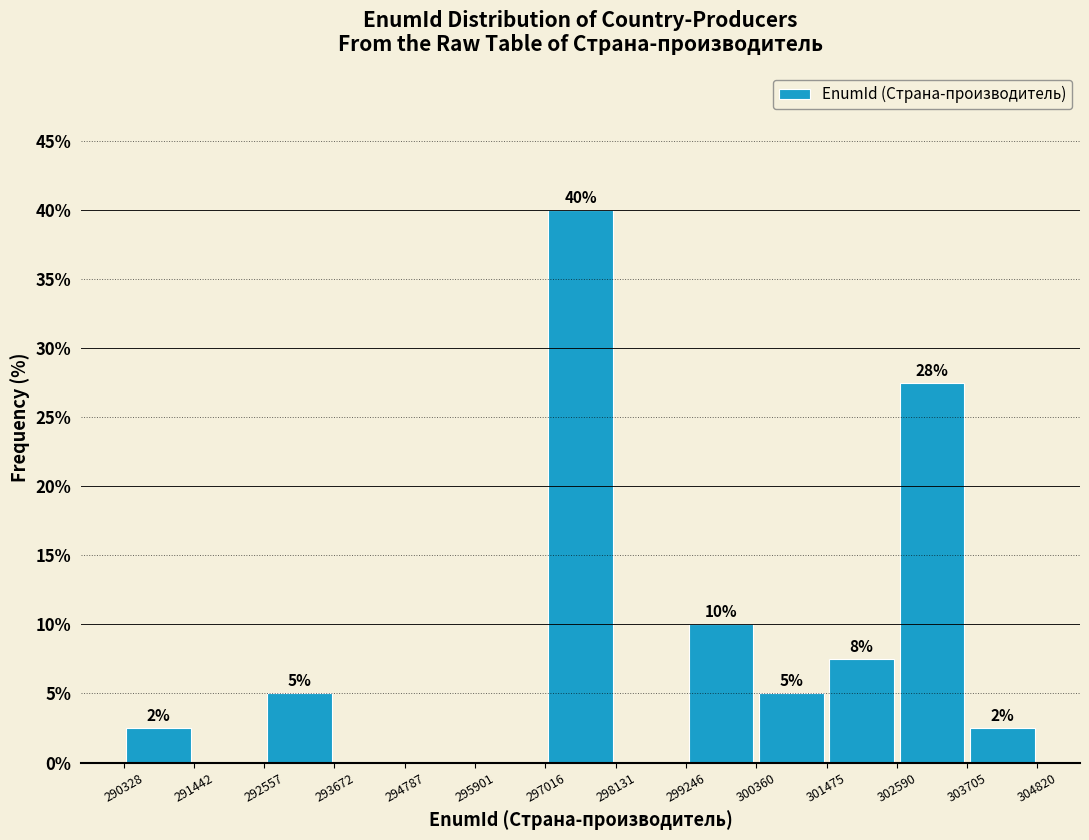

Over which range of the x-axis is the bar tallest?

297016 to 298131